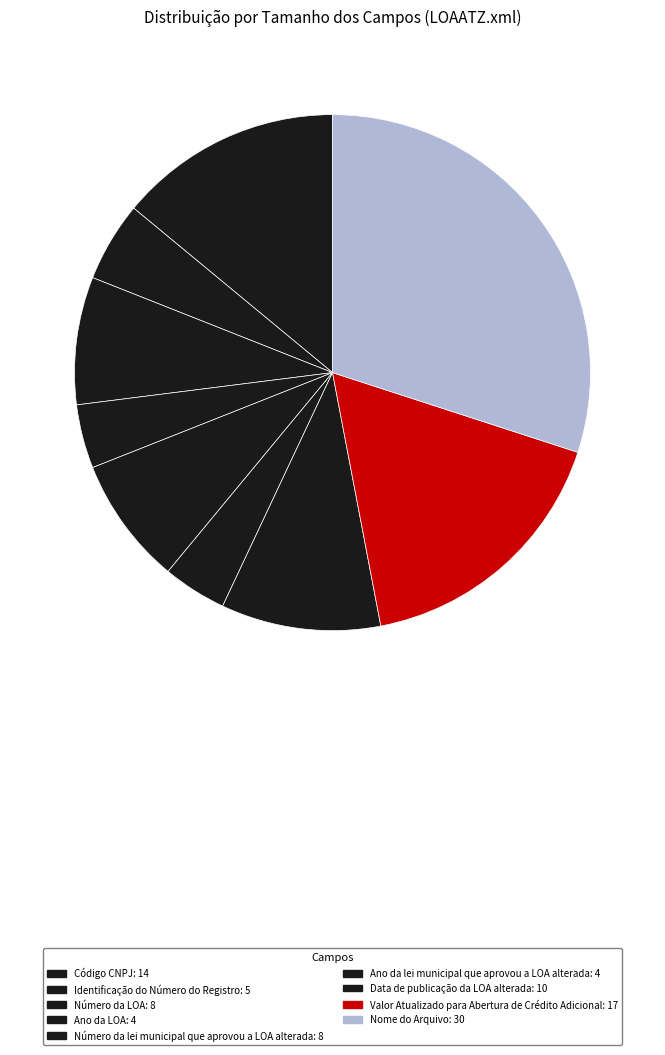

Rank the categories by value from highest to lowest.

Nome do Arquivo, Valor Atualizado para Abertura de Crédito Adicional, Código CNPJ, Data de publicação da LOA alterada, Número da LOA, Número da lei municipal que aprovou a LOA alterada, Identificação do Número do Registro, Ano da LOA, Ano da lei municipal que aprovou a LOA alterada